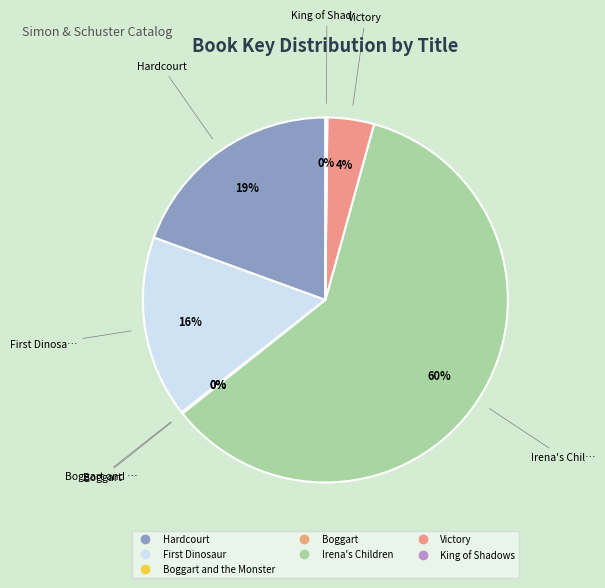

Count the number of slices in the pie.

7